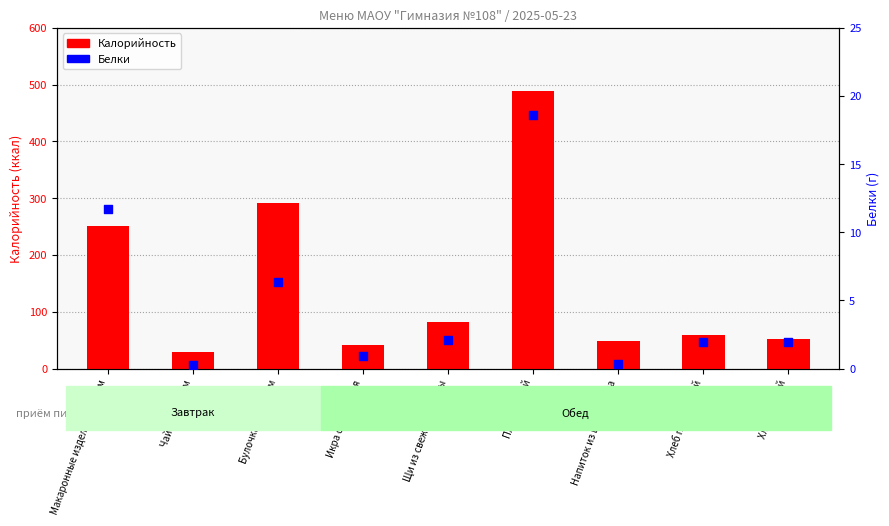

At which category is the sum across all series the highest?

Плов мясной